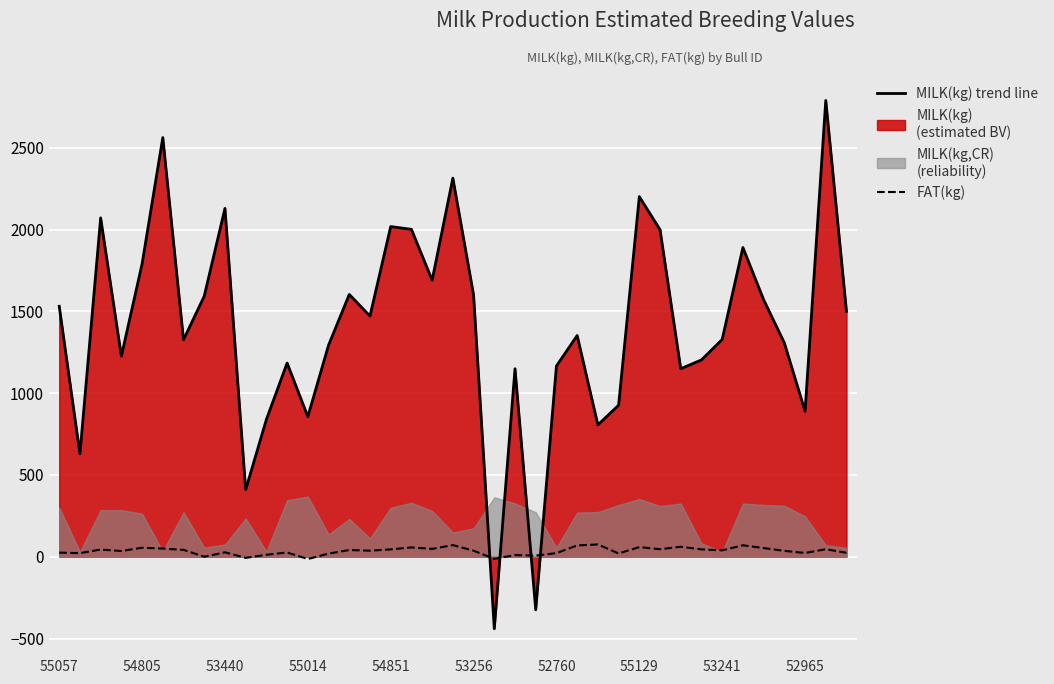

What position from the left is 17?

18